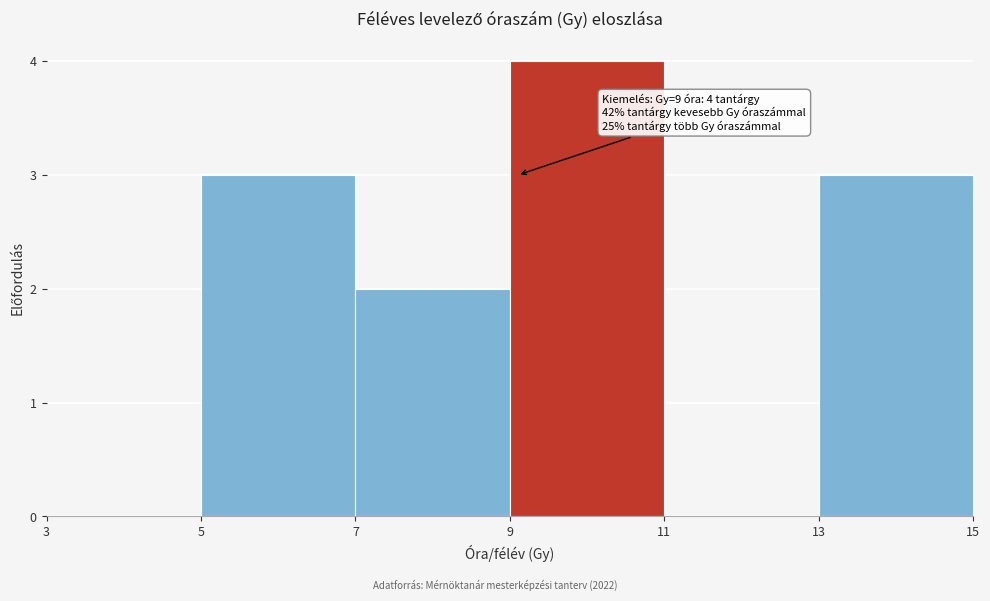

Which range on the x-axis has the tallest bar?

9 to 11